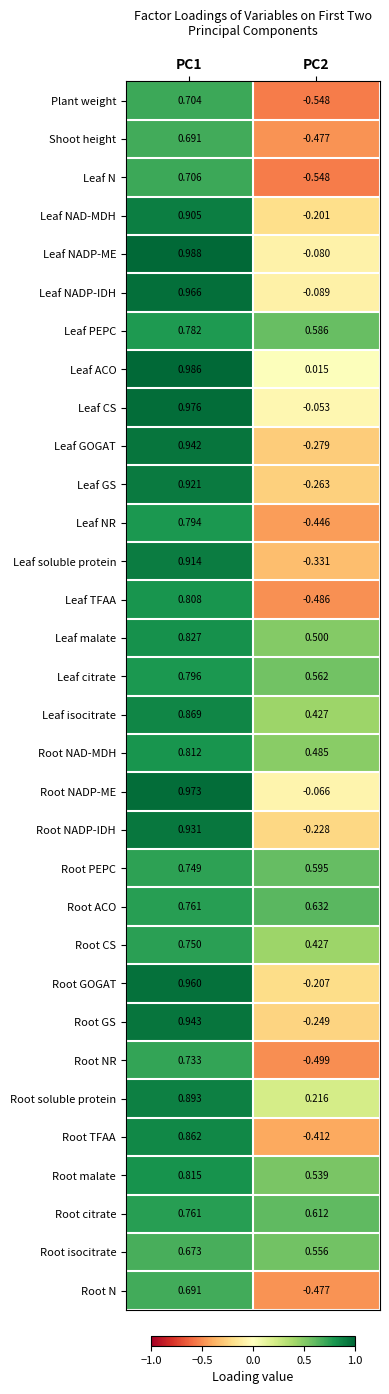

Is the value of Leaf TFAA at PC2 greater than the value of Shoot height at PC1?

No